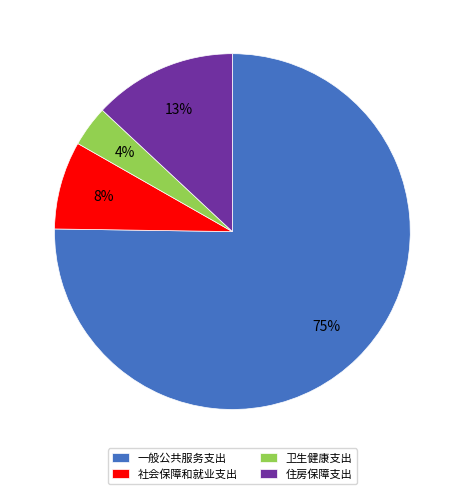

What percentage is the 住房保障支出 slice, to the nearest percent?

13%